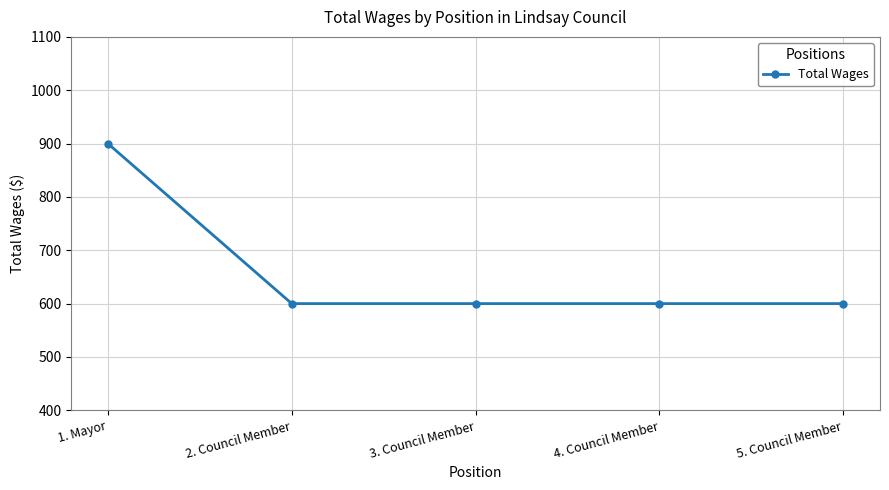

What position from the left is 3. Council Member?

3